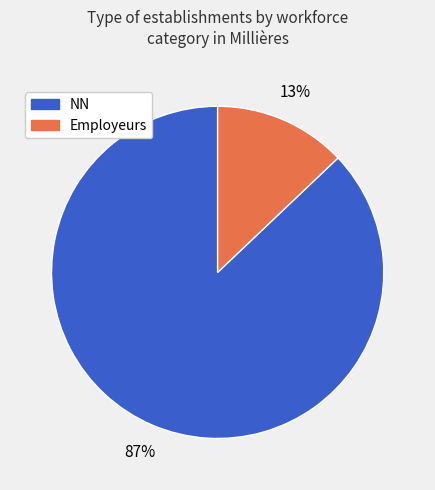

How many slices are in this pie chart?

2